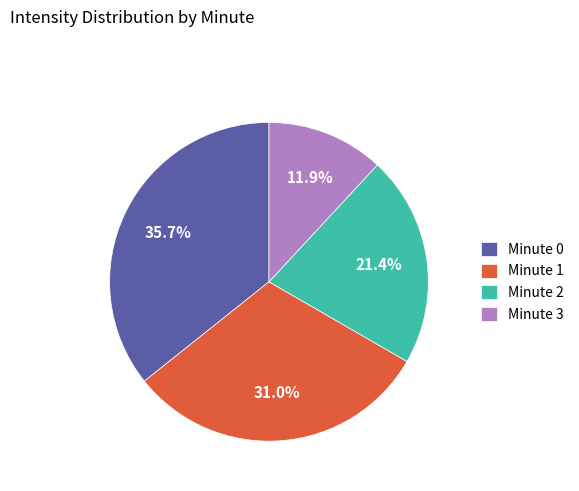

Does Minute 0 account for over 50% of the chart?

No